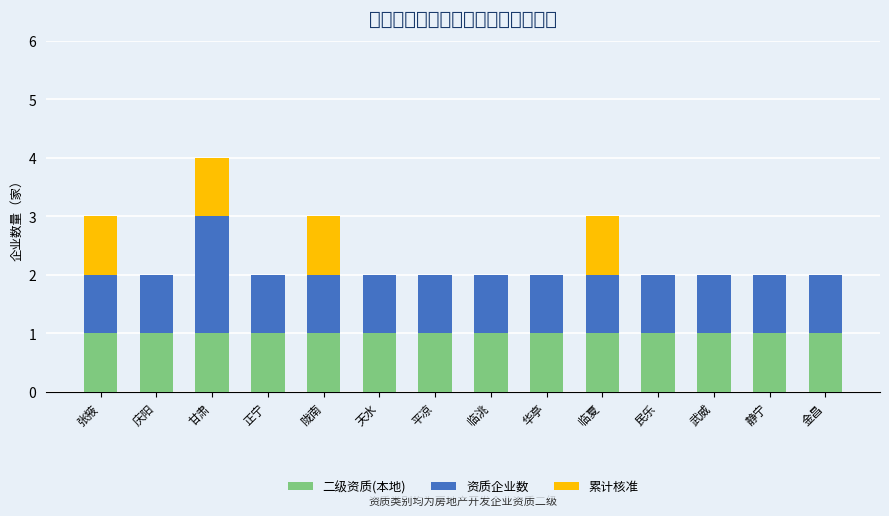

List the series in order of their peak value, lowest first.

二级资质(本地), 累计核准, 资质企业数